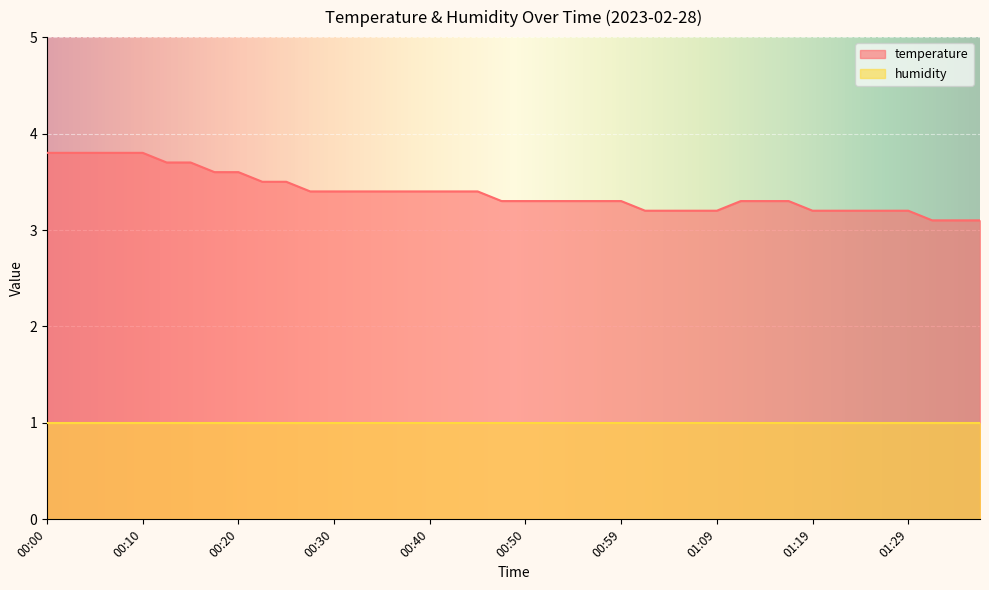

Reading left to right, list all the values displayed in this chart.

00:00=3.8	00:03=3.8	00:05=3.8	00:08=3.8	00:10=3.8	00:13=3.7	00:15=3.7	00:17=3.6	00:20=3.6	00:22=3.5	00:25=3.5	00:27=3.4	00:30=3.4	00:32=3.4	00:35=3.4	00:37=3.4	00:40=3.4	00:42=3.4	00:45=3.4	00:47=3.3	00:50=3.3	00:52=3.3	00:54=3.3	00:57=3.3	00:59=3.3	01:02=3.2	01:04=3.2	01:07=3.2	01:09=3.2	01:12=3.3	01:14=3.3	01:17=3.3	01:19=3.2	01:22=3.2	01:24=3.2	01:26=3.2	01:29=3.2	01:31=3.1	01:34=3.1	01:36=3.1